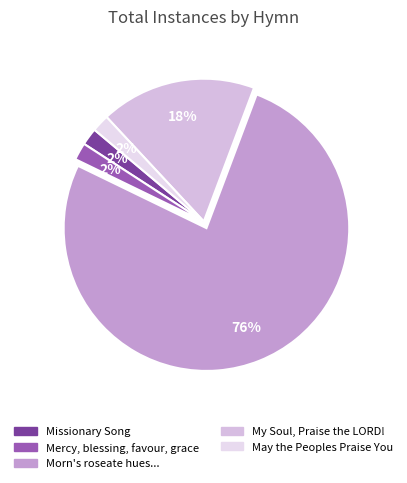

How many slices are in this pie chart?

5